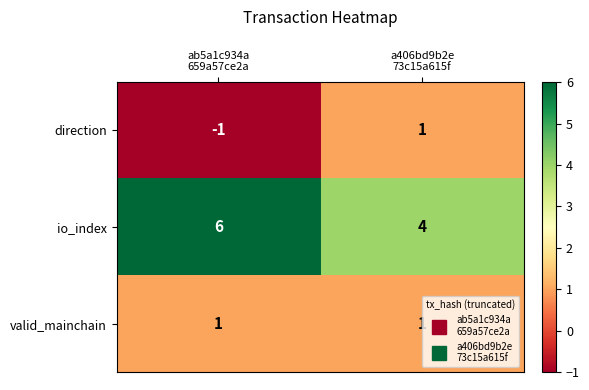

At how many categories does at least one series exceed 0?

2